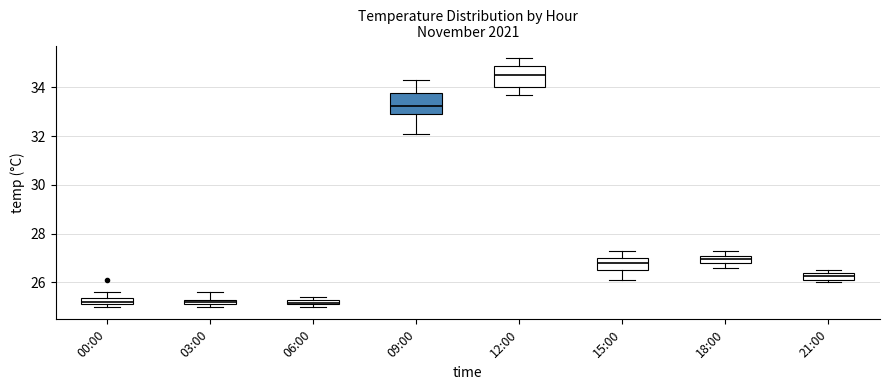

Where does the median line of the box for 15:00 sit on the y-axis? The values are not printed on the chart, so give them approximately, as read against the axis.

26.8